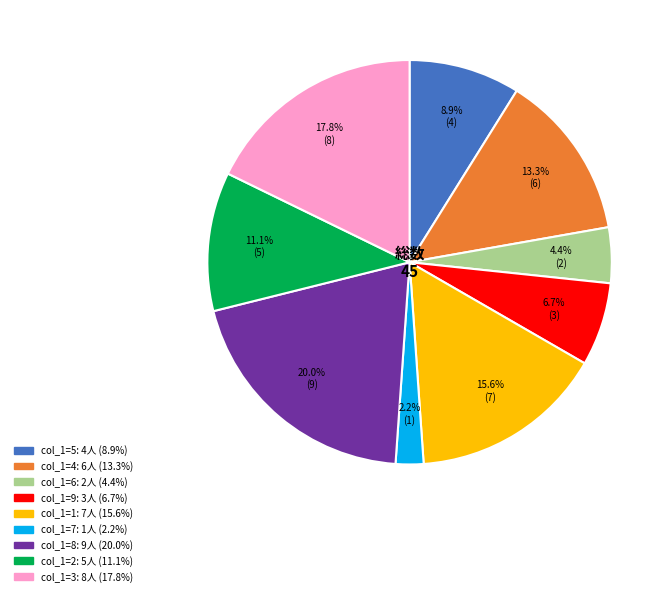

Is there a majority slice in this chart?

No